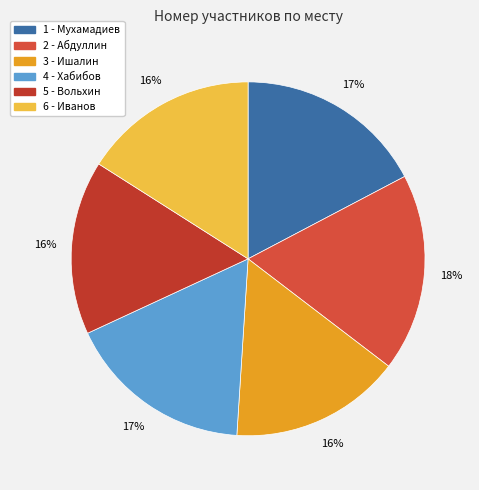

Rank the categories by value from lowest to highest.

3, 5, 6, 4, 1, 2